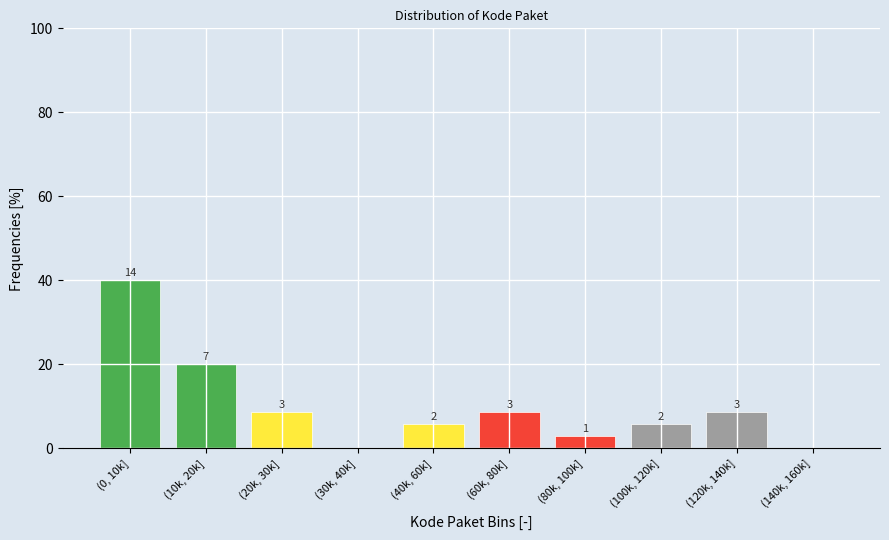

Are the bars horizontal?

No